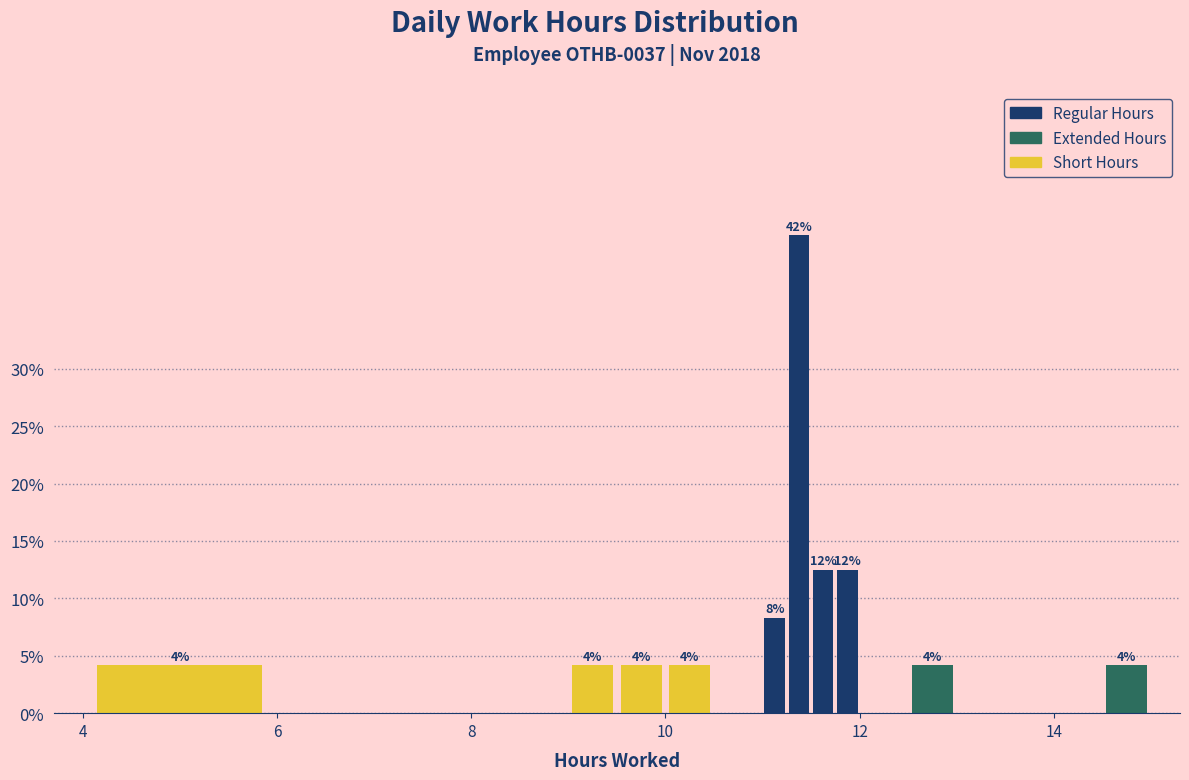

Read against the x-axis, roughly where is the centre of the tallest bar?

11.4